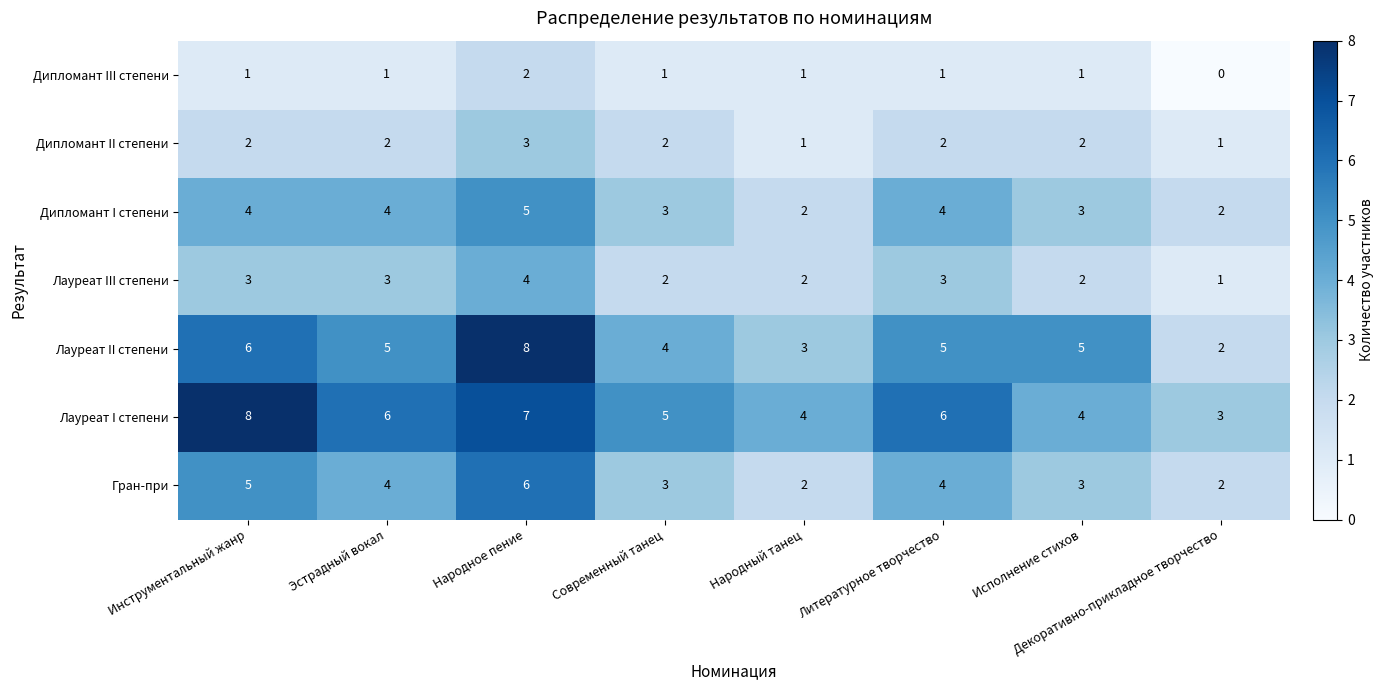

At which category is the sum across all series the highest?

Народное пение